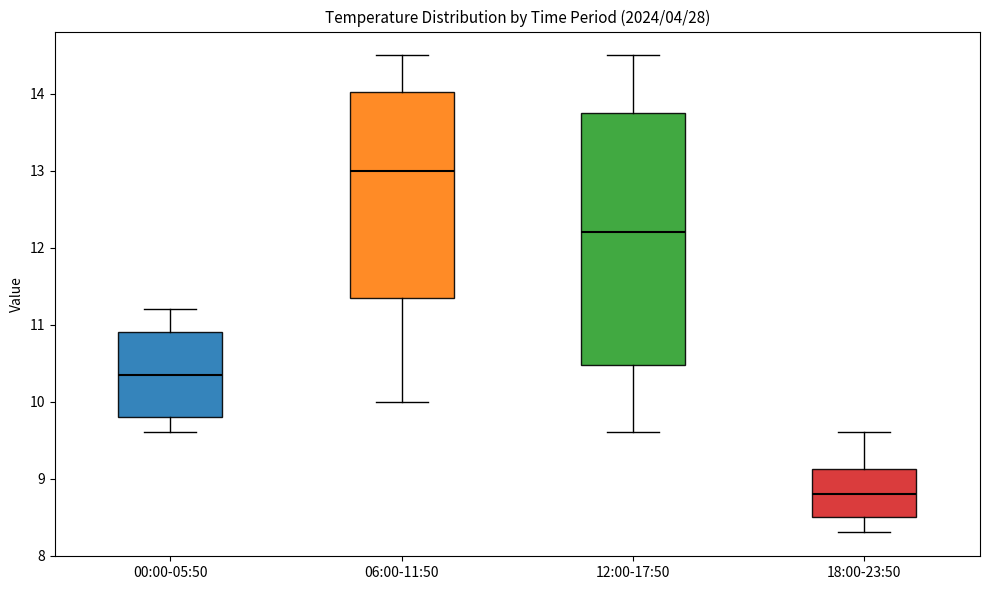

Which box has the lowest median line?

18:00-23:50